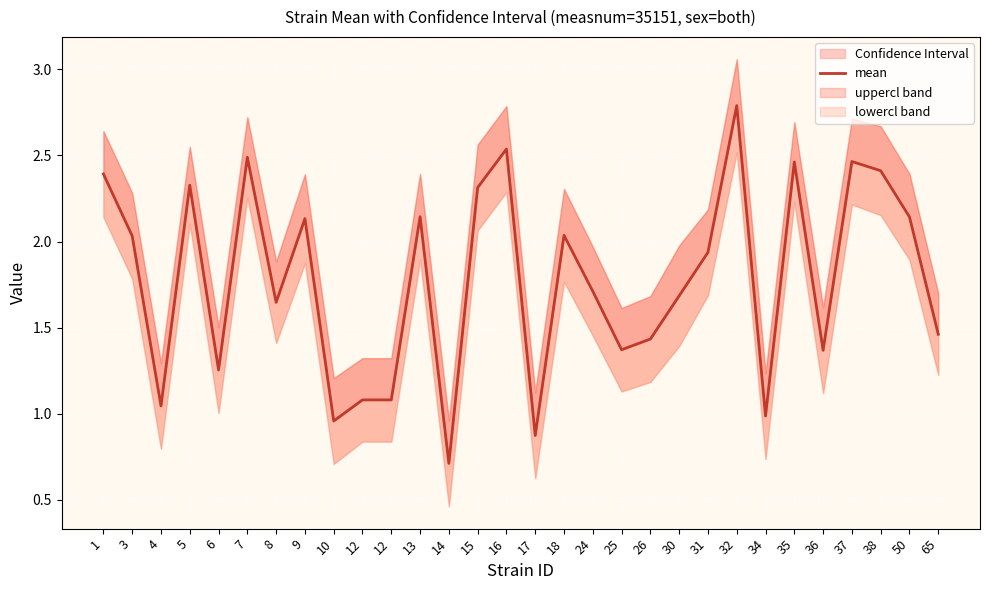

What is the sum of the values at 36 and 5?

3.7